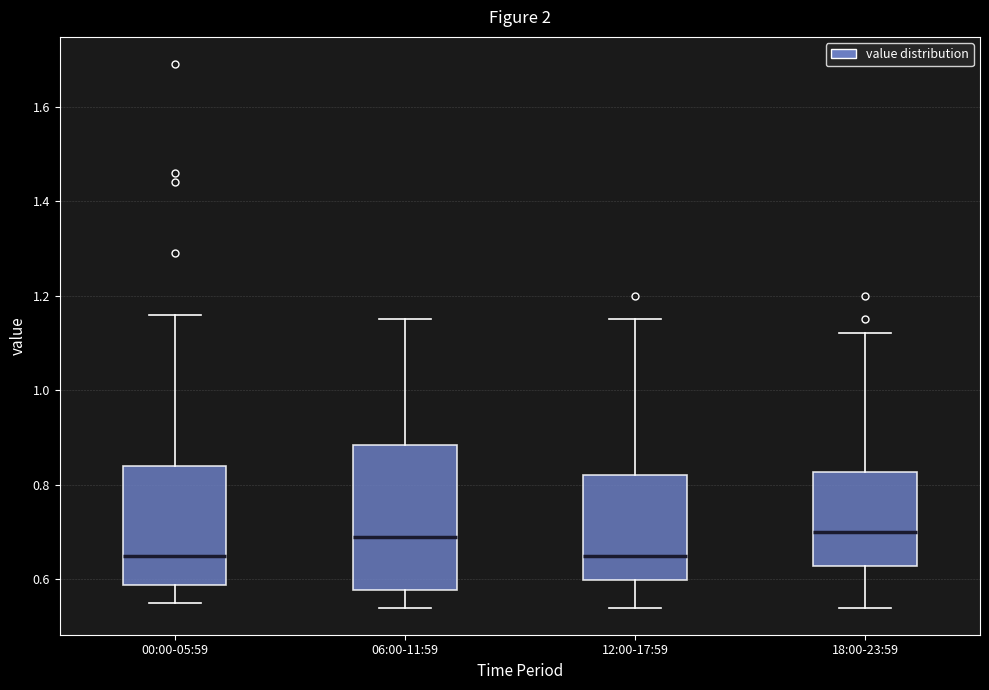

Reading left to right, transcribe this box plot: for each box, give where its median line is, the range the box spans, and where its two whiskers end, as read against the y-axis. The values are not printed on the chart, so give them approximately, as read against the axis.

00:00-05:59: median 0.66, box 0.58 to 0.84, whiskers 0.56 to 1.16
06:00-11:59: median 0.70, box 0.58 to 0.88, whiskers 0.54 to 1.16
12:00-17:59: median 0.66, box 0.60 to 0.82, whiskers 0.54 to 1.16
18:00-23:59: median 0.70, box 0.62 to 0.82, whiskers 0.54 to 1.12